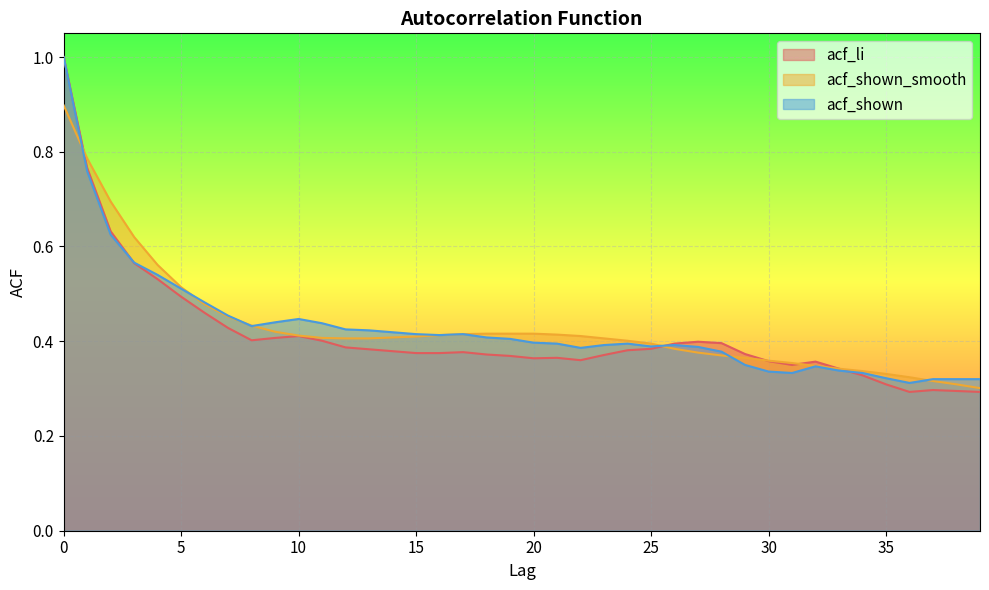

What is the difference between the maximum and second lowest values in the acf_li series?

0.7